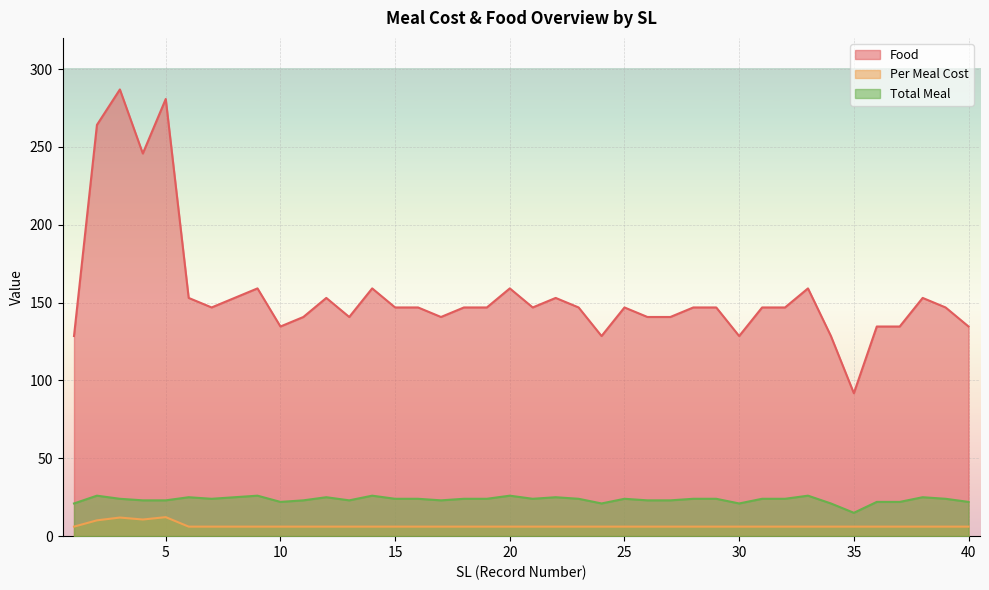

Between 3 and 9, which is larger?

3